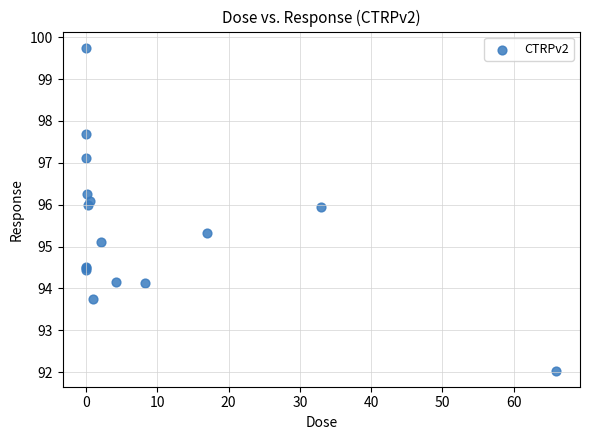

What Y value in the scatter plot is closest to 95?

95.1